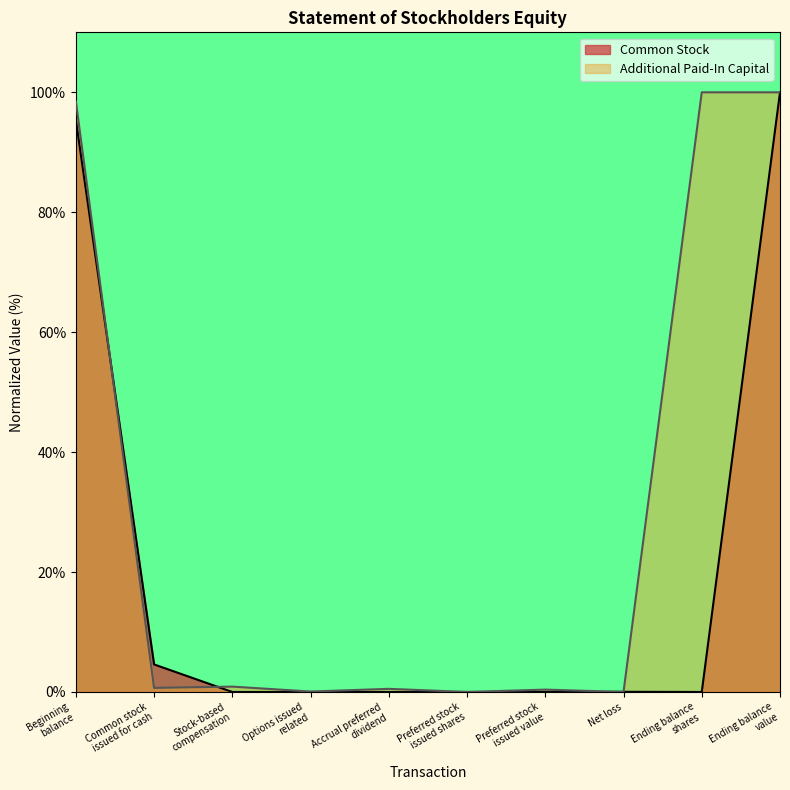

How many lines are shown in the chart?

2